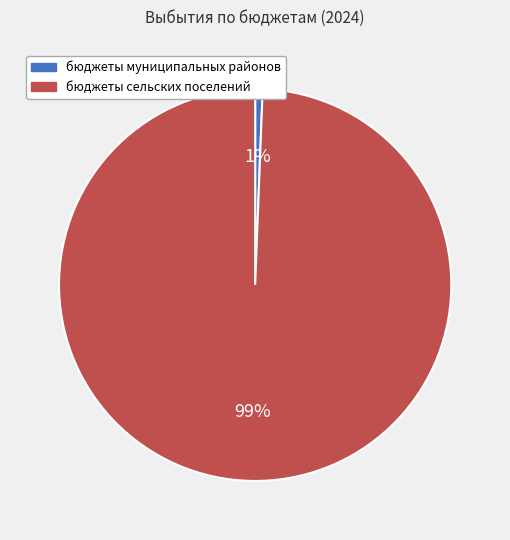

Between бюджеты сельских поселений and бюджеты муниципальных районов, which is larger?

бюджеты сельских поселений